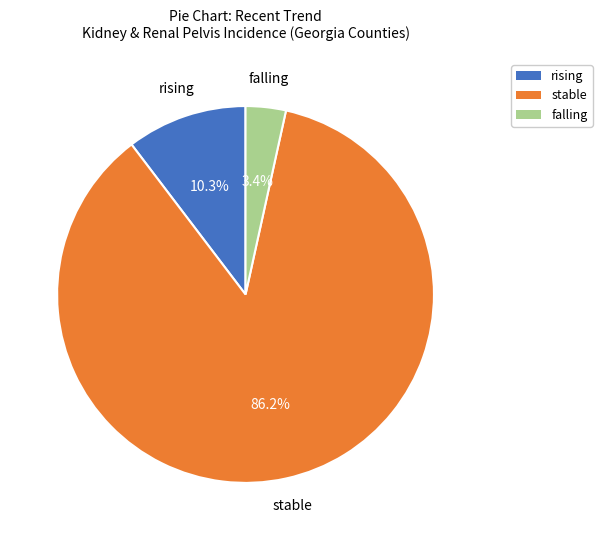

Rank the categories by value from highest to lowest.

stable, rising, falling